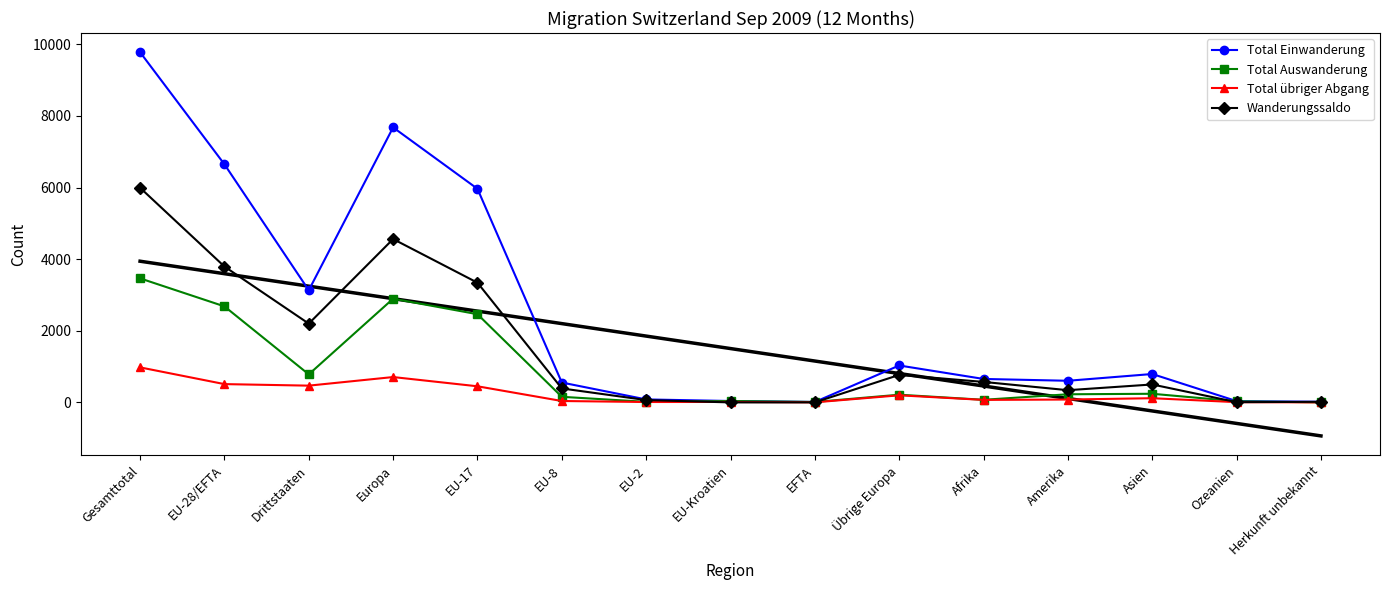

What is the highest value of the Total Auswanderung series?

3463